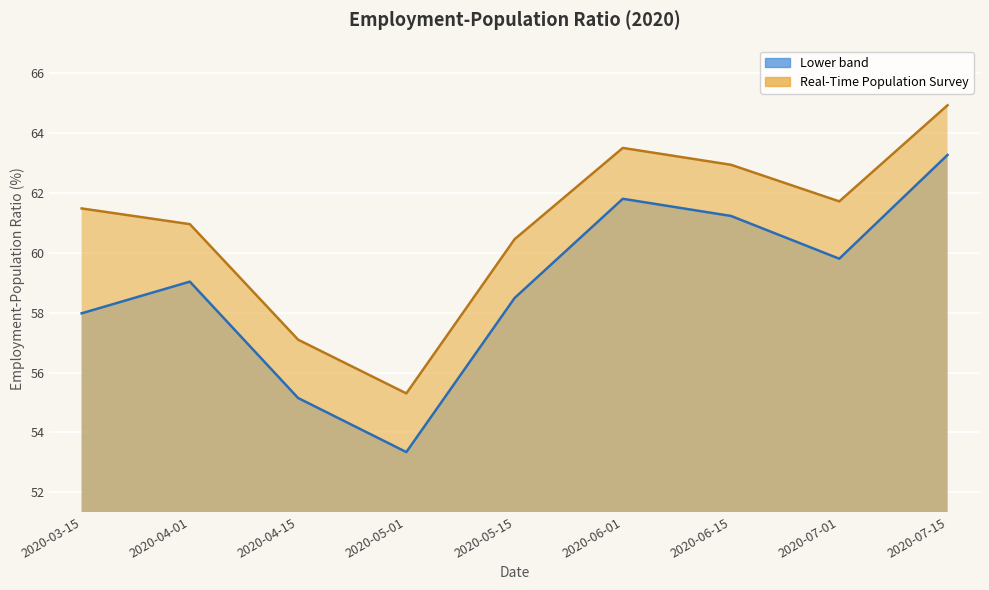

Where is the first local maximum for Real-Time Population Survey?

2020-06-01